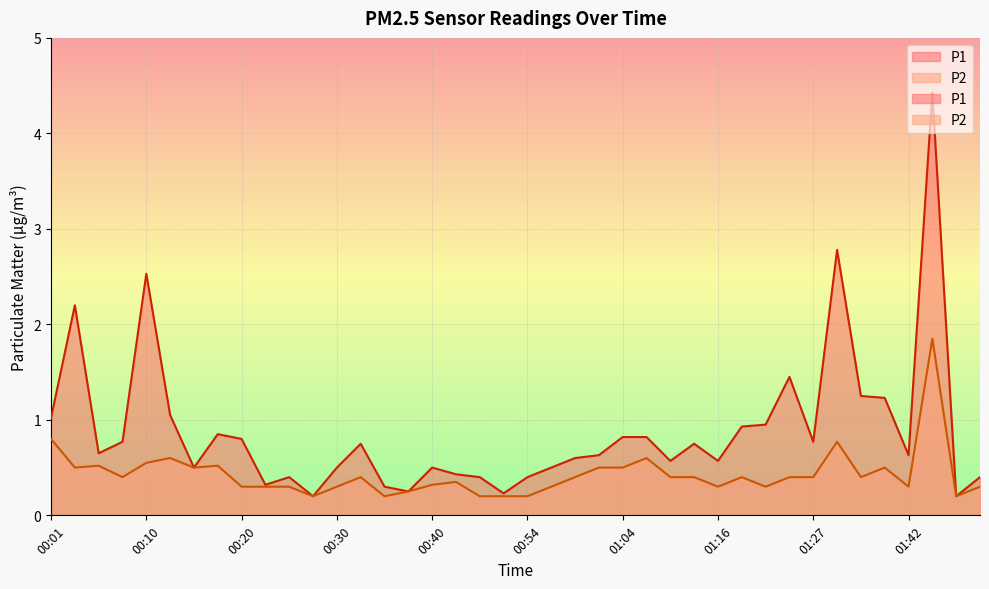

Where is P2 nearest to the value 1?

00:01